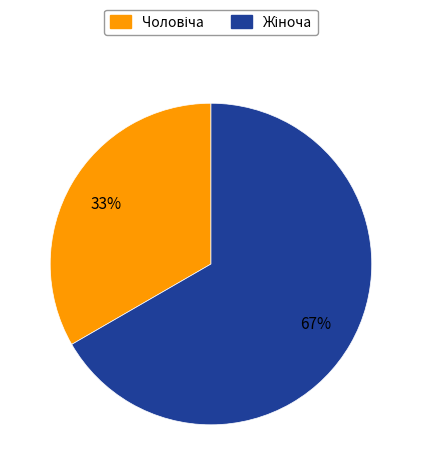

Is there a majority slice in this chart?

Yes